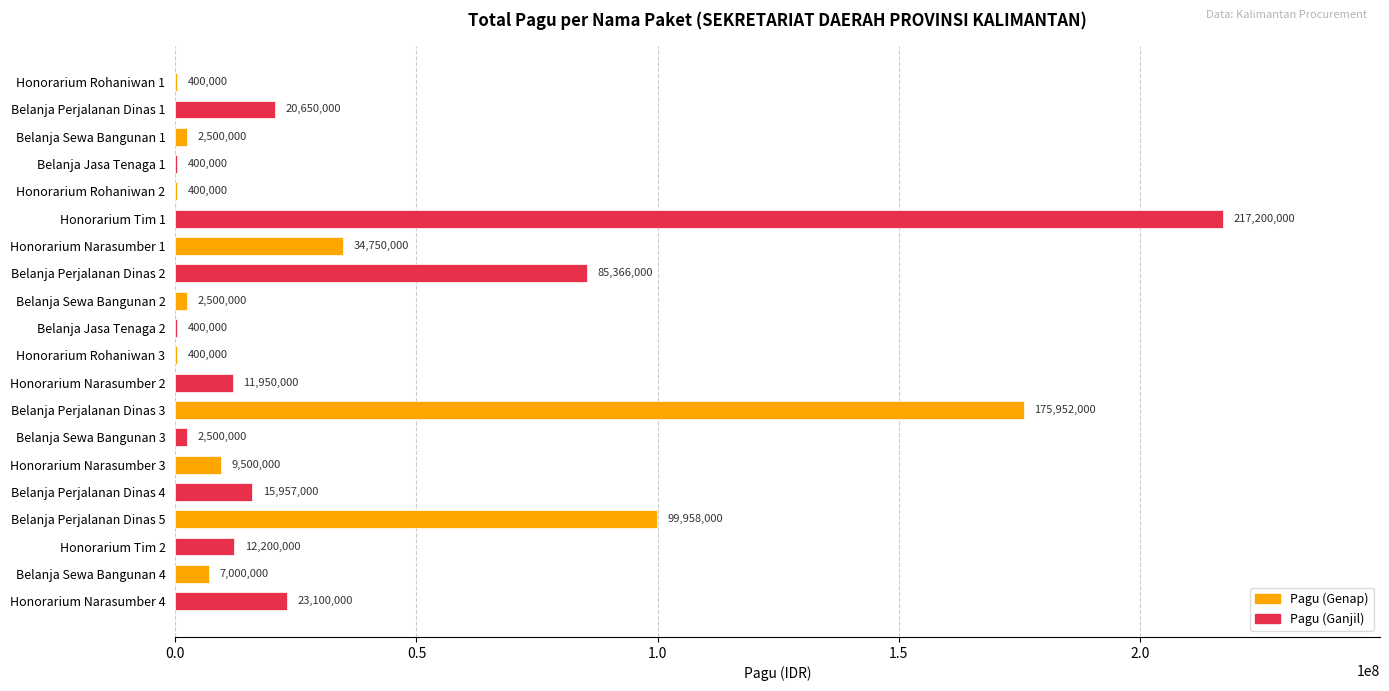

Which has a higher value, Honorarium Narasumber 3 or Honorarium Narasumber 1?

Honorarium Narasumber 1